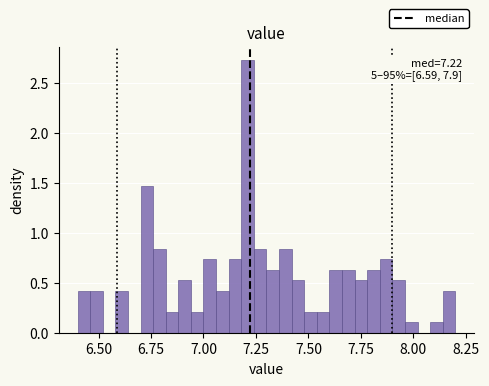

Around what value on the x-axis is the tallest bar? Give the approximate position of its centre, as read against the axis.

7.20